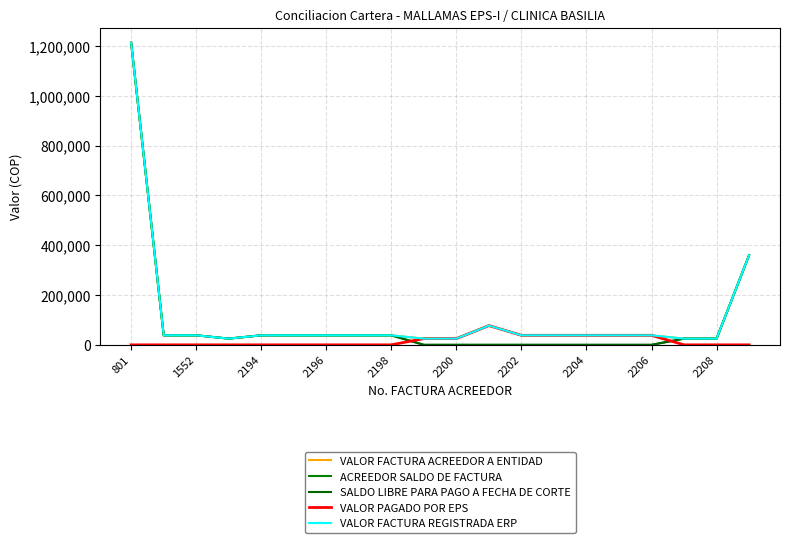

What is the sum of all ACREEDOR SALDO DE FACTURA values?

1915480